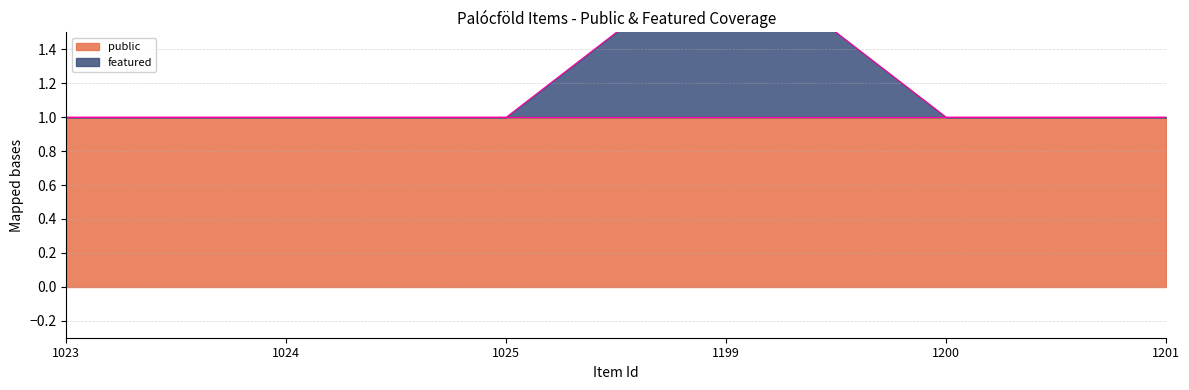

How many interior local peaks (higher than both neighbors) does the data have?

1